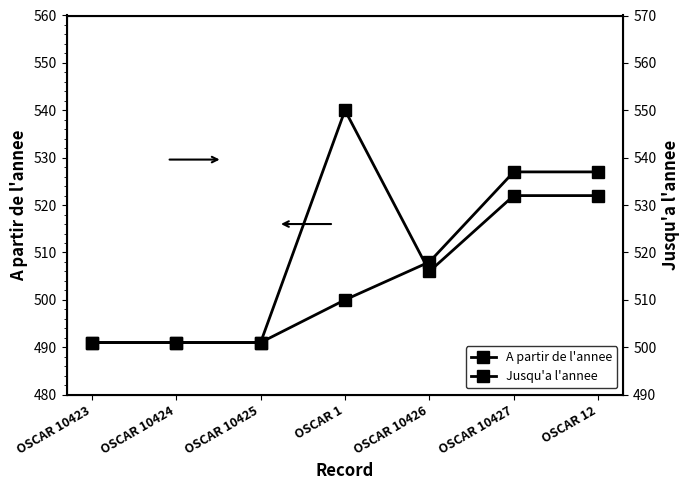

Is it true that Jusqu'a l'annee equals 501 at OSCAR 10424?

True